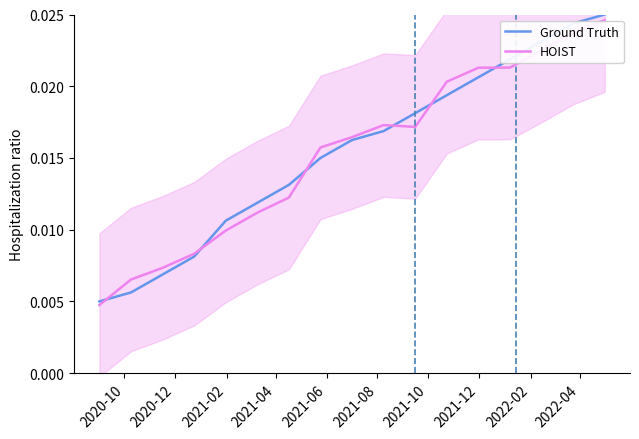

Which category has the lowest value across all series?

2020-10